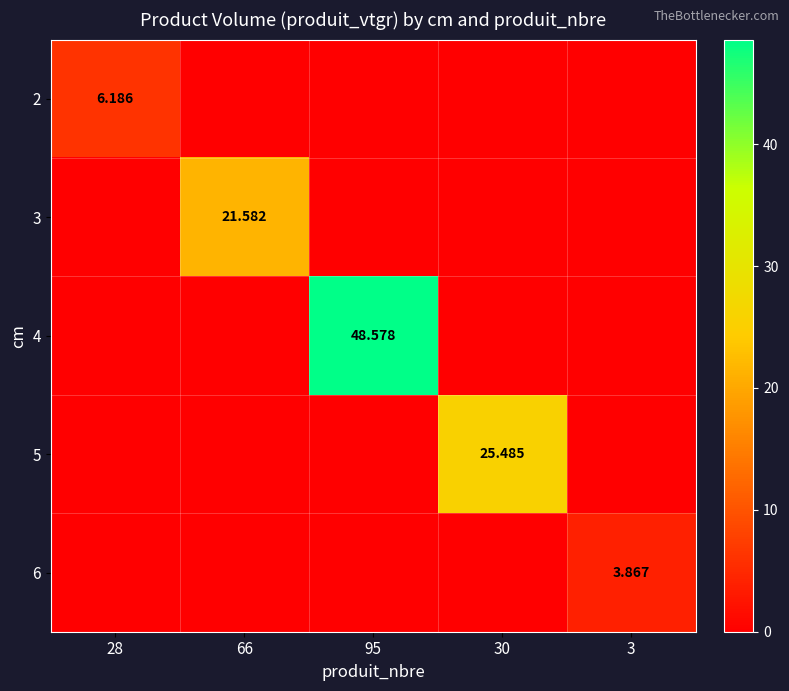

Is it true that 5 equals 25.5 at 30?

True